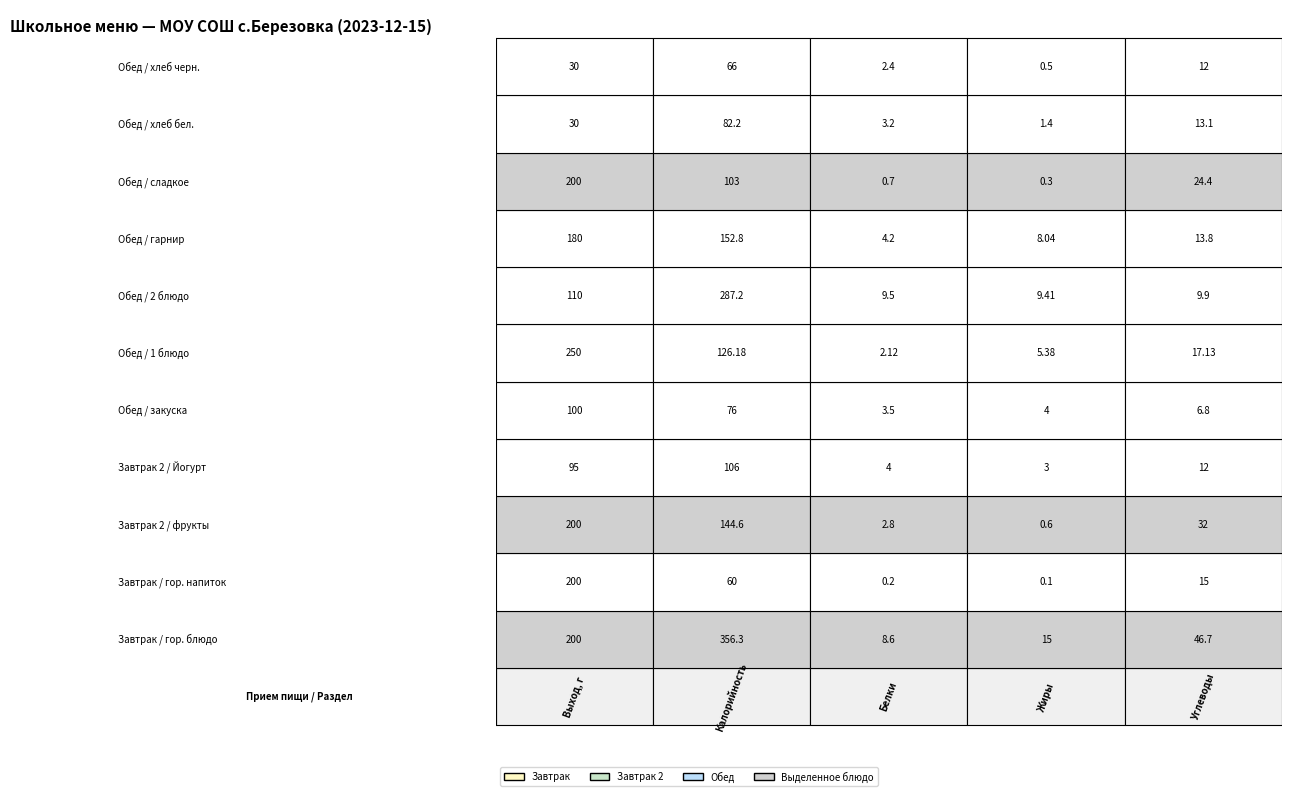

Reading left to right, what are all the values shown in this chart?

гор. блюдо: 0=200.0	1=356.3	2=8.6	3=15.0	4=46.7
гор. напиток: 0=200.0	1=60.0	2=0.2	3=0.1	4=15.0
фрукты: 0=200.0	1=144.6	2=2.8	3=0.6	4=32.0
Йогурт: 0=95.0	1=106.0	2=4.0	3=3.0	4=12.0
закуска: 0=100.0	1=76.0	2=3.5	3=4.0	4=6.8
1 блюдо: 0=250.0	1=126.2	2=2.1	3=5.4	4=17.1
2 блюдо: 0=110.0	1=287.2	2=9.5	3=9.4	4=9.9
гарнир: 0=180.0	1=152.8	2=4.2	3=8.0	4=13.8
сладкое: 0=200.0	1=103.0	2=0.7	3=0.3	4=24.4
хлеб бел.: 0=30.0	1=82.2	2=3.2	3=1.4	4=13.1
хлеб черн.: 0=30.0	1=66.0	2=2.4	3=0.5	4=12.0